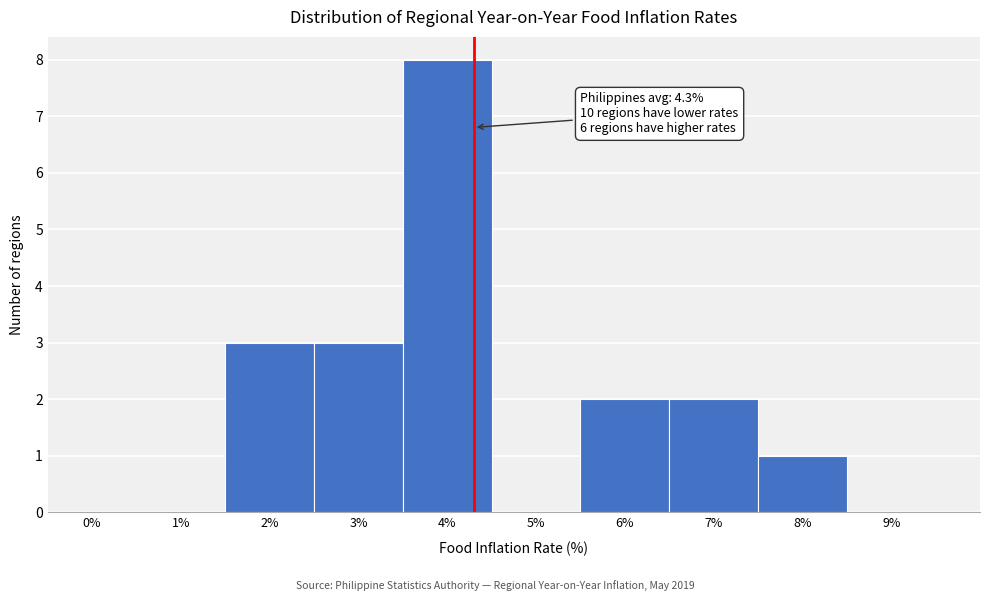

Over which range of the x-axis is the bar tallest?

3.5 to 4.5